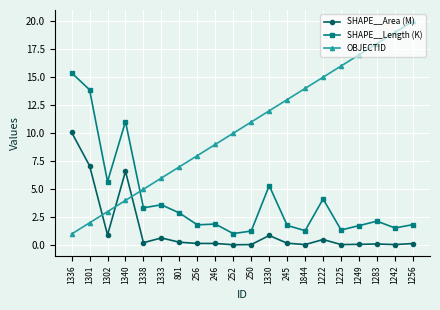

What is the label of the 2nd point from the left?

1301